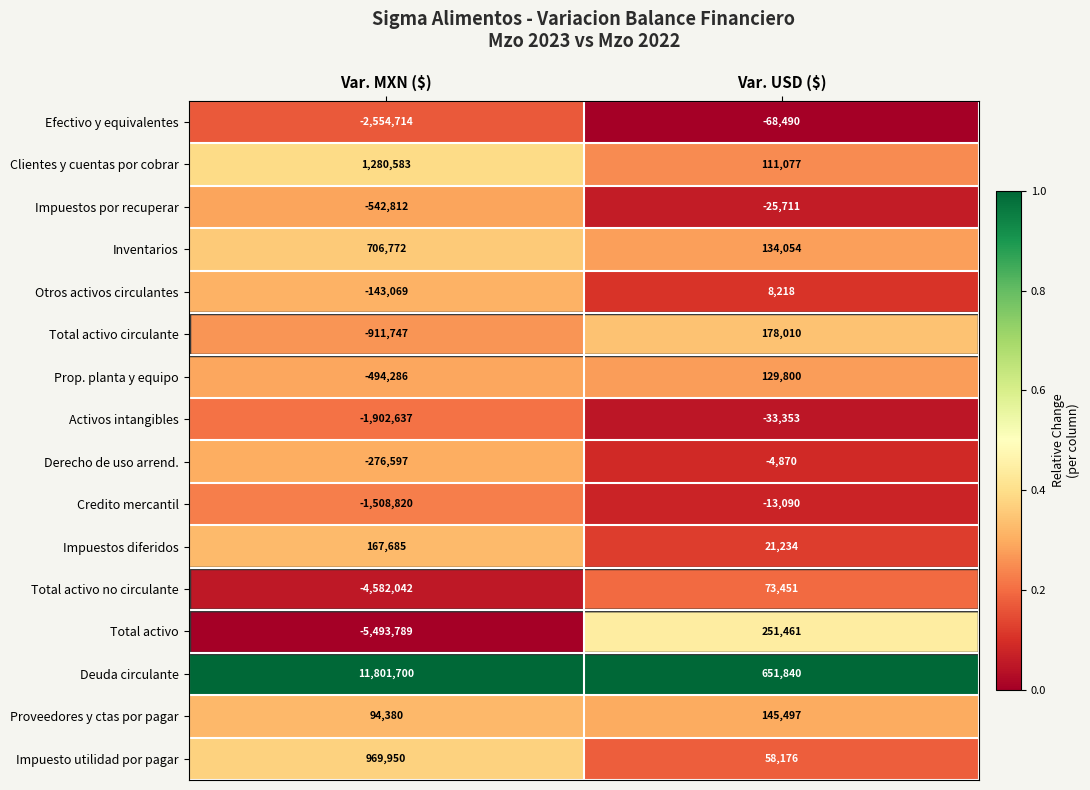

What is the spread (max minus min) of values at Var. MXN ($)?

17295489